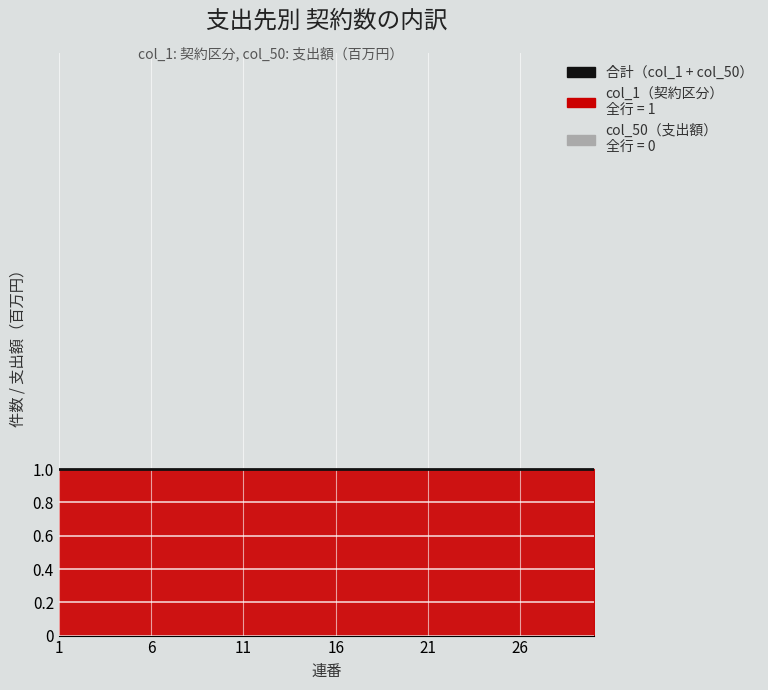

True or false: col_1 (Group I) and col_50 (zeros) intersect in this chart.

False